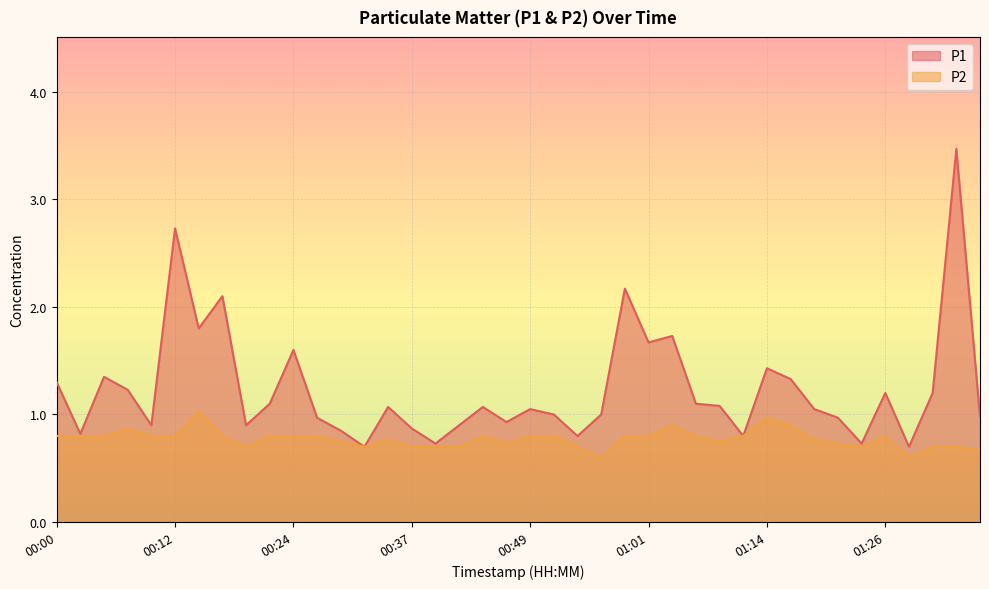

What is the minimum value shown in the chart?

0.6